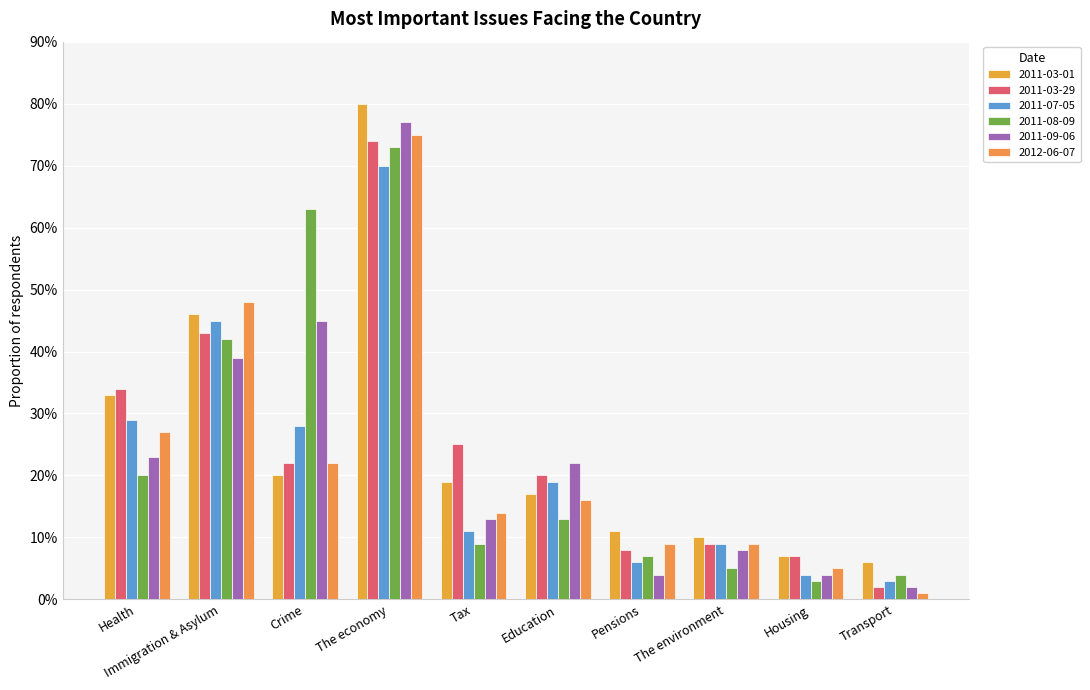

At which category is the sum across all series the highest?

The economy